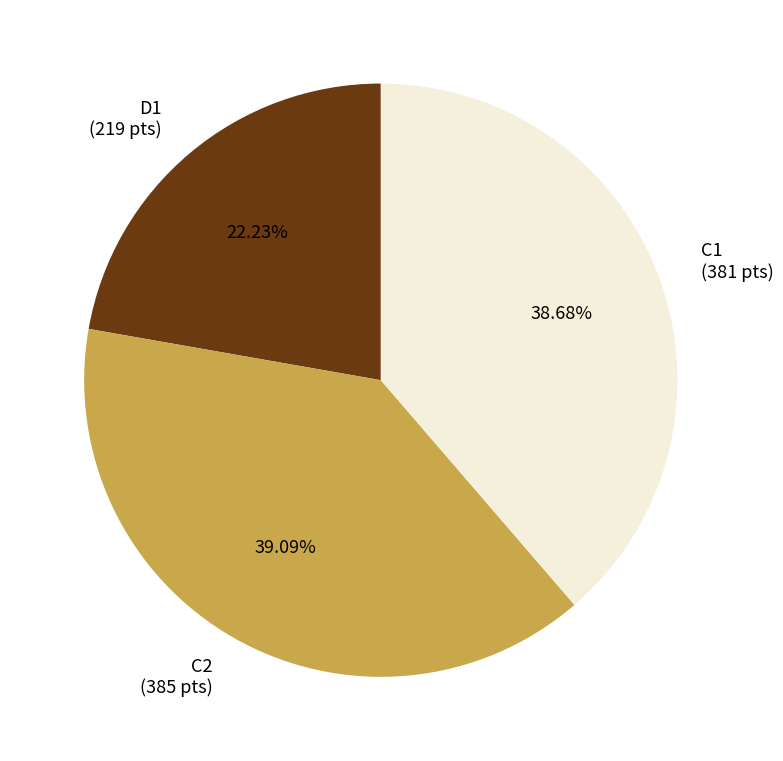

Does any single category account for the majority?

No